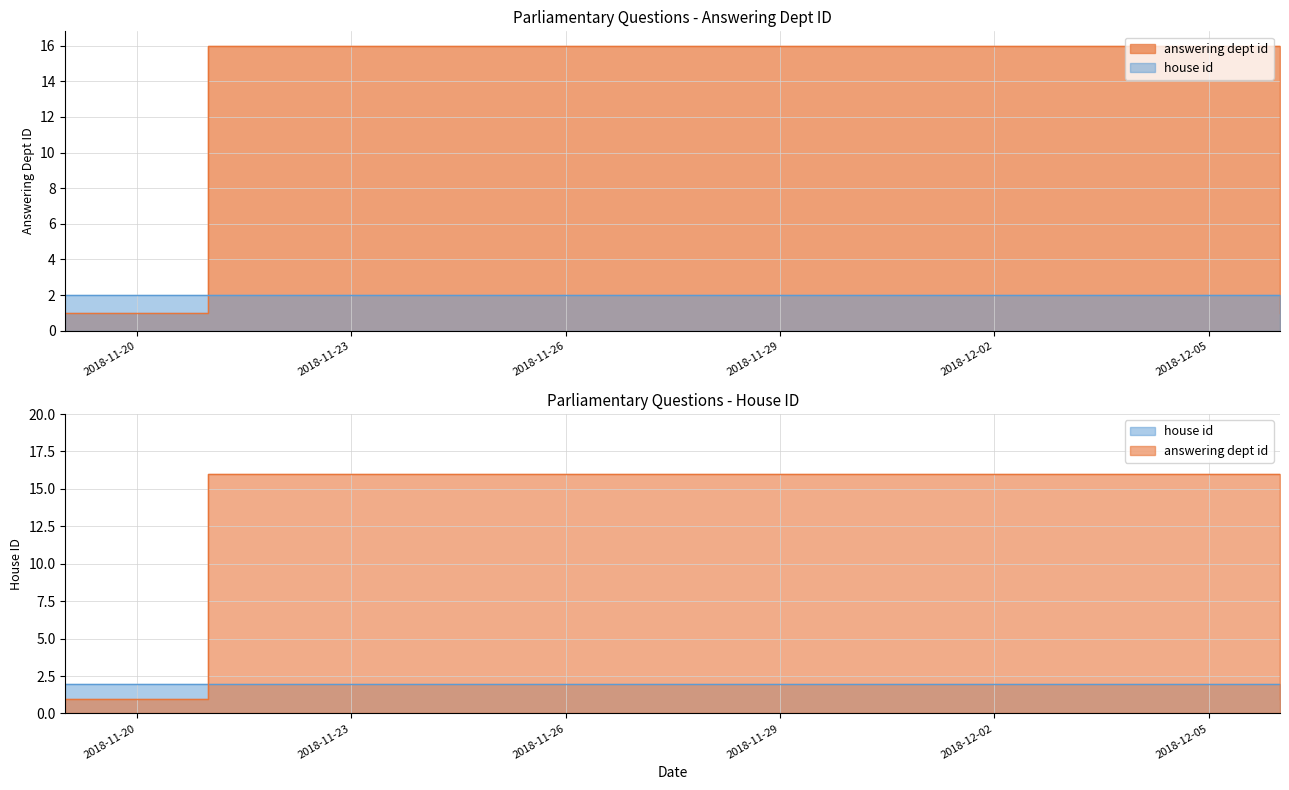

What is the minimum value shown in the chart?

1